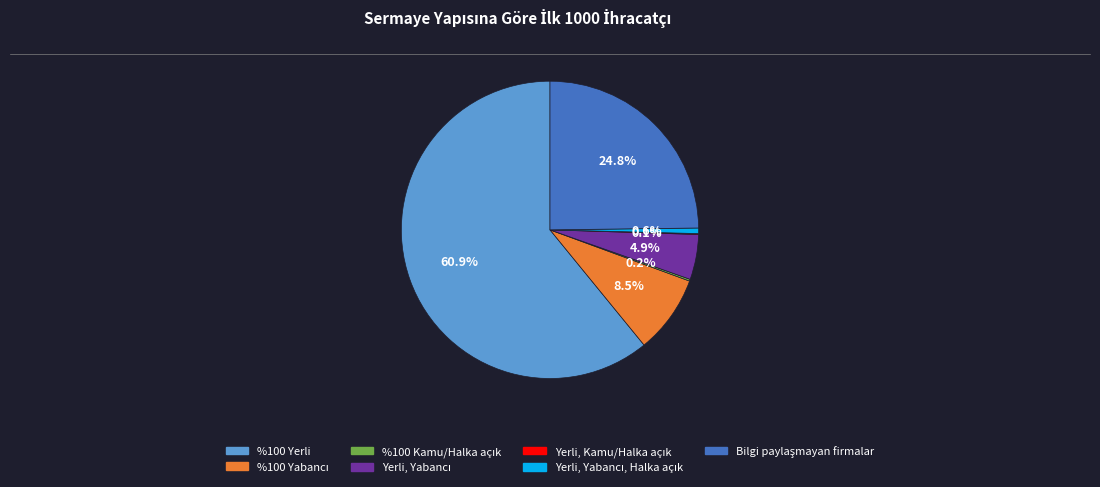

Does any single category account for the majority?

Yes